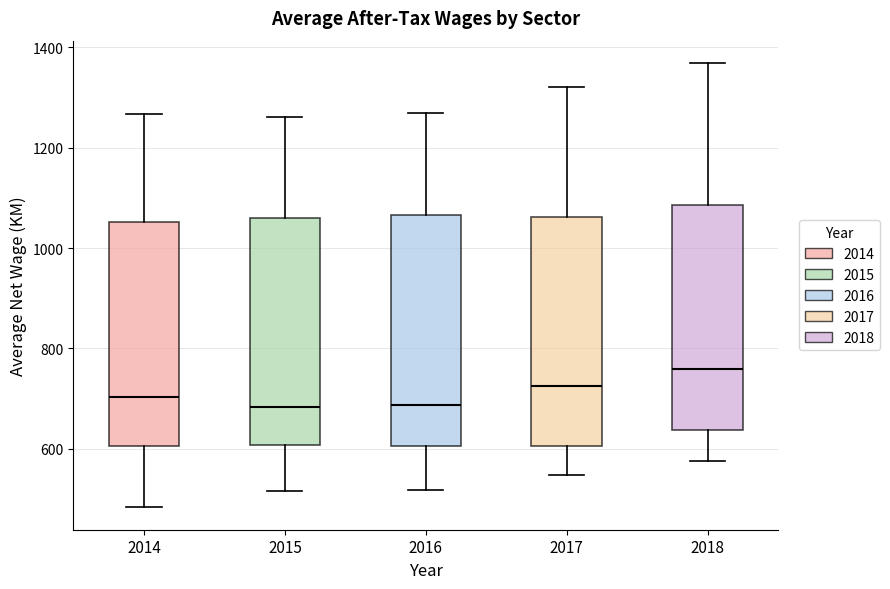

Reading left to right, transcribe this box plot: for each box, give where its median line is, the range the box spans, and where its two whiskers end, as read against the y-axis. The values are not printed on the chart, so give them approximately, as read against the axis.

2014: median 700, box 600 to 1060, whiskers 480 to 1260
2015: median 680, box 600 to 1060, whiskers 520 to 1260
2016: median 680, box 600 to 1060, whiskers 520 to 1260
2017: median 720, box 600 to 1060, whiskers 540 to 1320
2018: median 760, box 640 to 1080, whiskers 580 to 1360